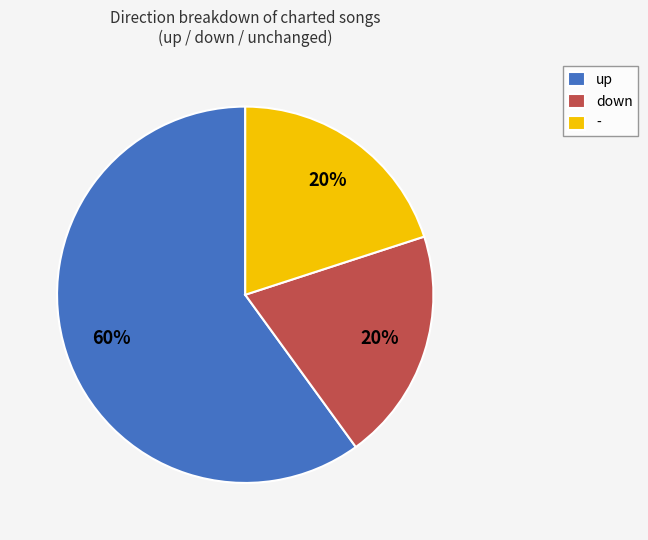

To the nearest percent, what is the difference between the - and down slice percentages?

0%